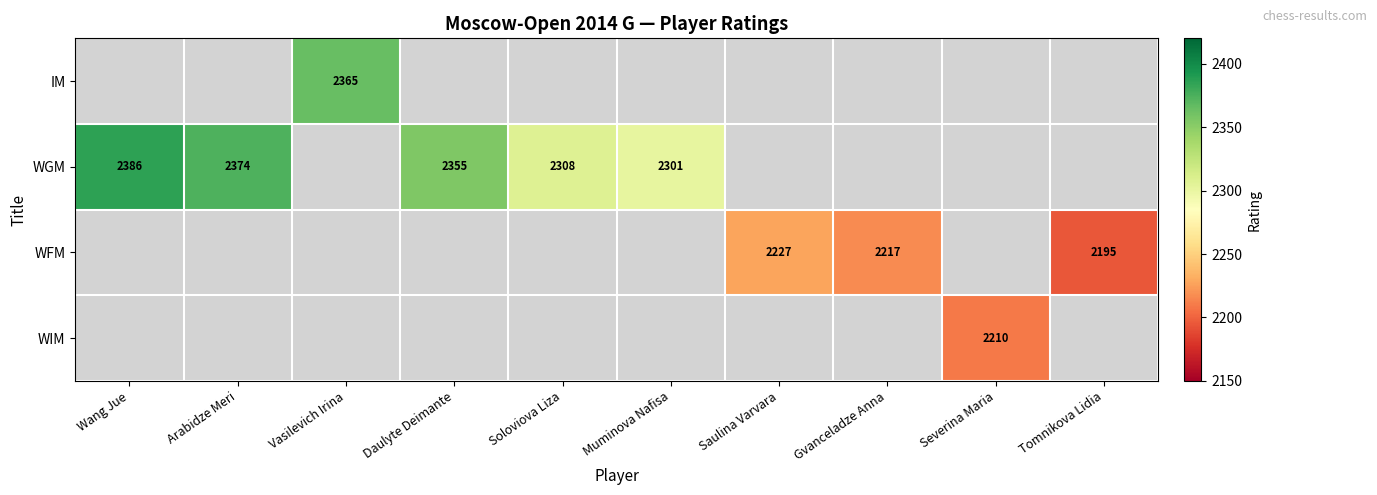

The value of WGM at Muminova Nafisa is 2301. True or false?

True